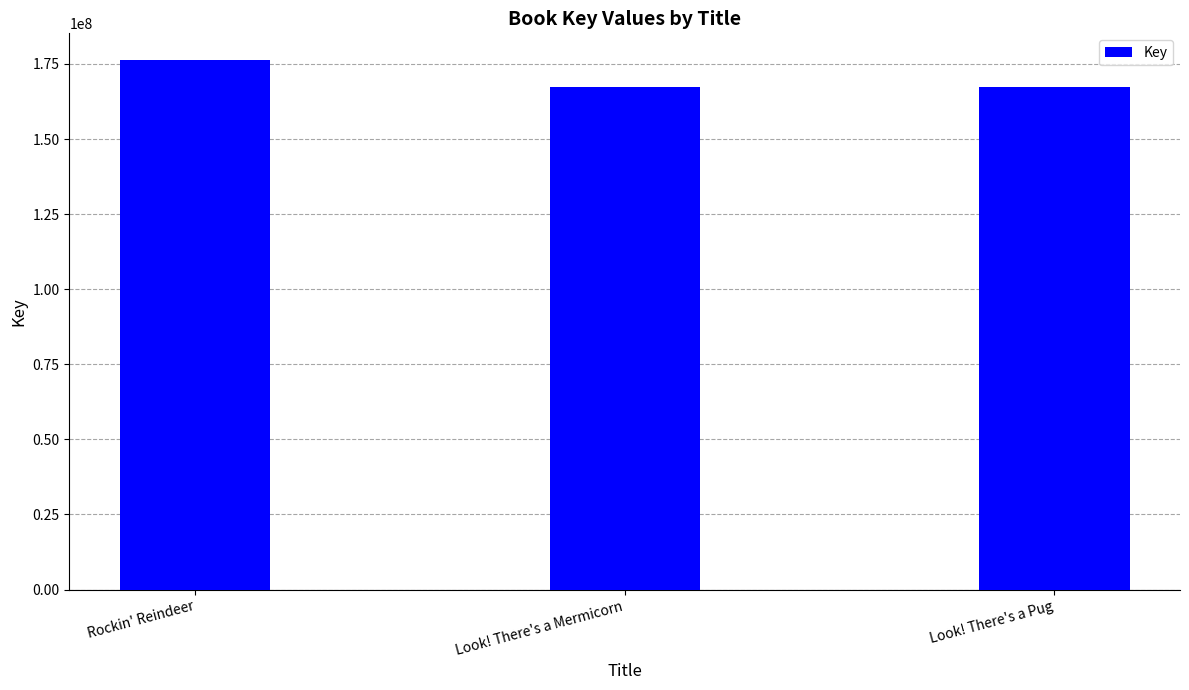

What is the sum of the values at Rockin' Reindeer and Look! There's a Mermicorn?

343668790